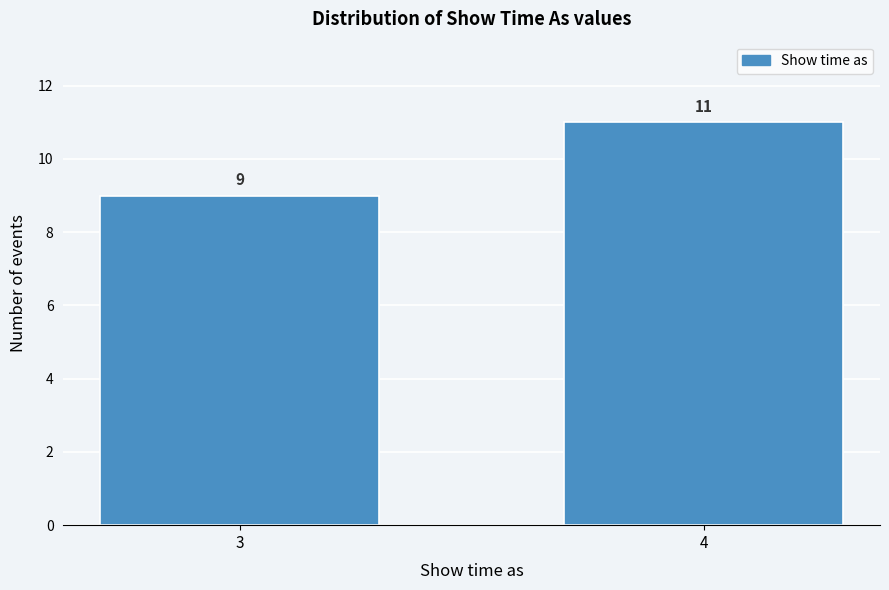

Reading right to left, transcribe all the data shown in this chart.

4=11	3=9